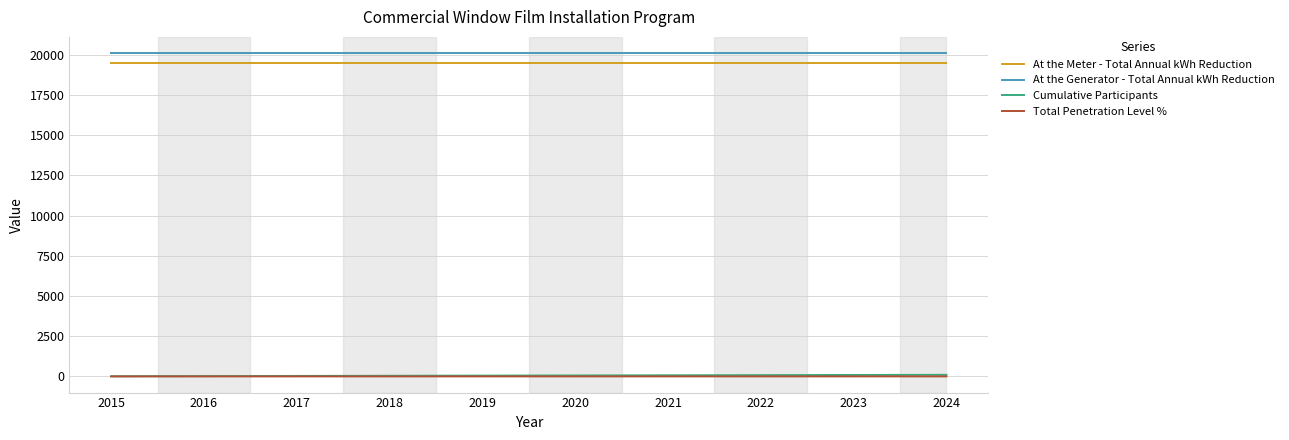

What is the difference between the highest and lowest values at 2018?

20112.5